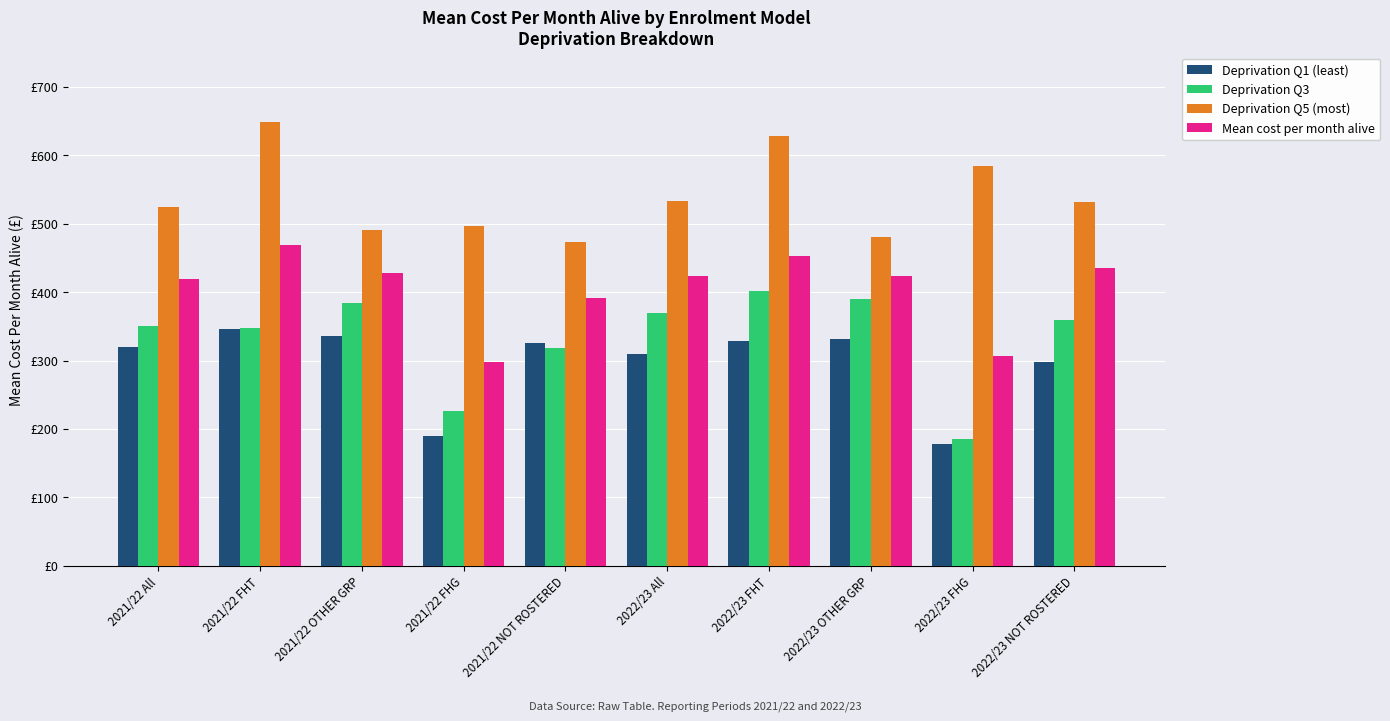

Is it true that Mean cost per month alive equals 418.5 at 2021/22 All?

True